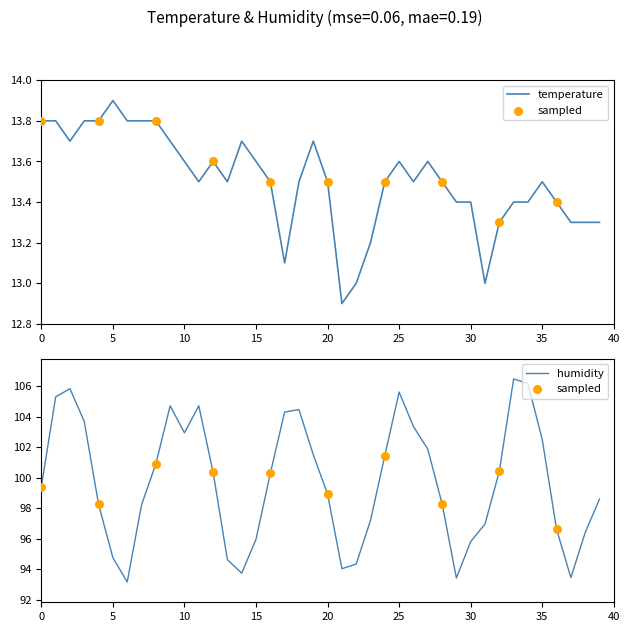

Between 10 and 38, which is larger?

10